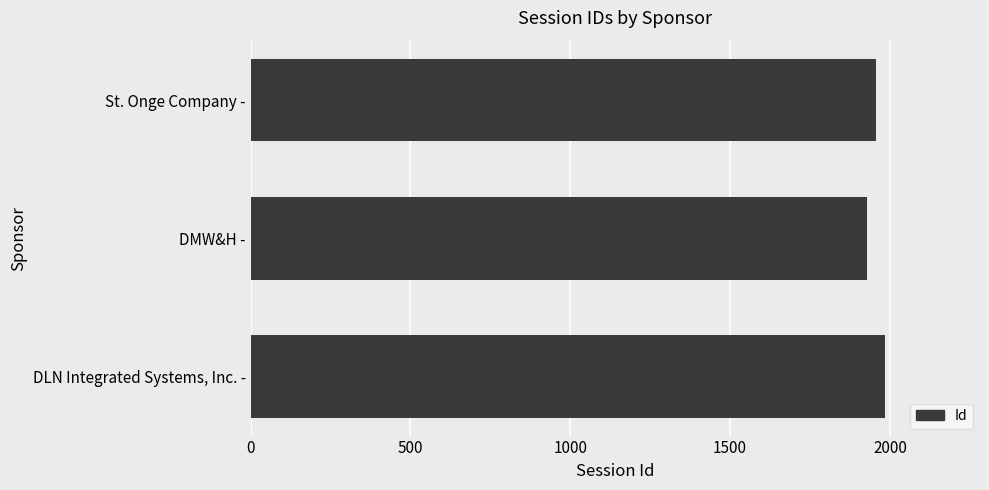

Which category has the lowest value across all series?

DMW&H -